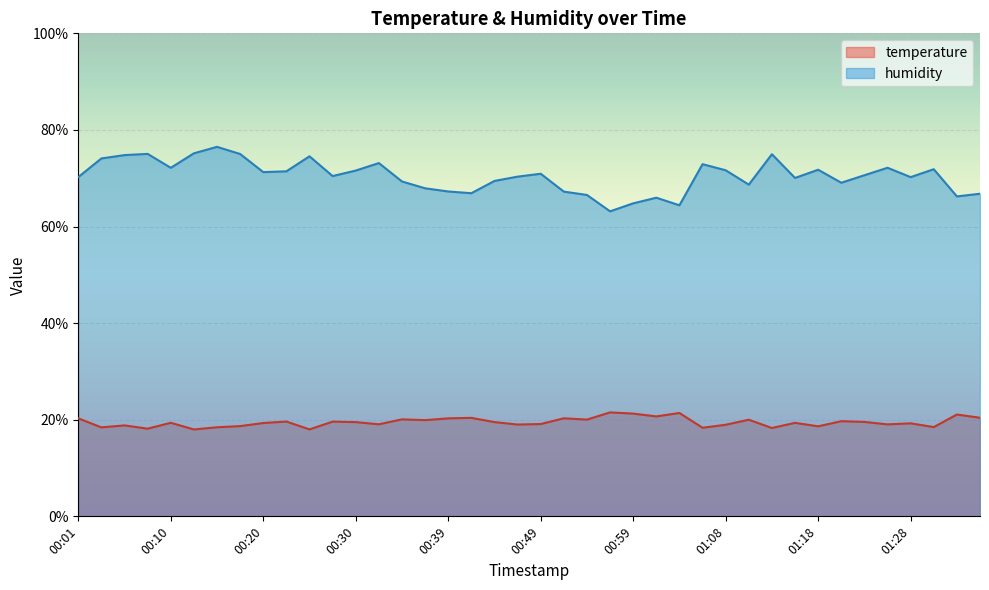

How many lines are shown in the chart?

2